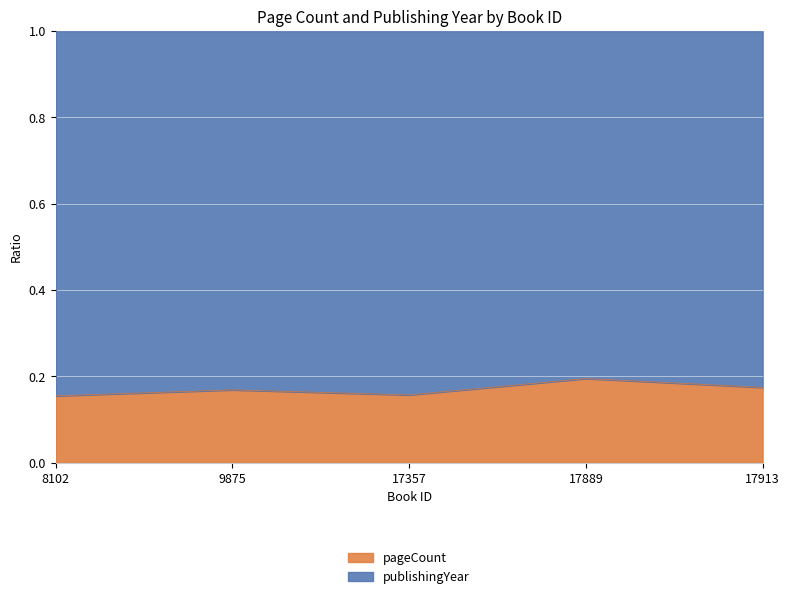

What is the total value across all series at 17889?

1.0